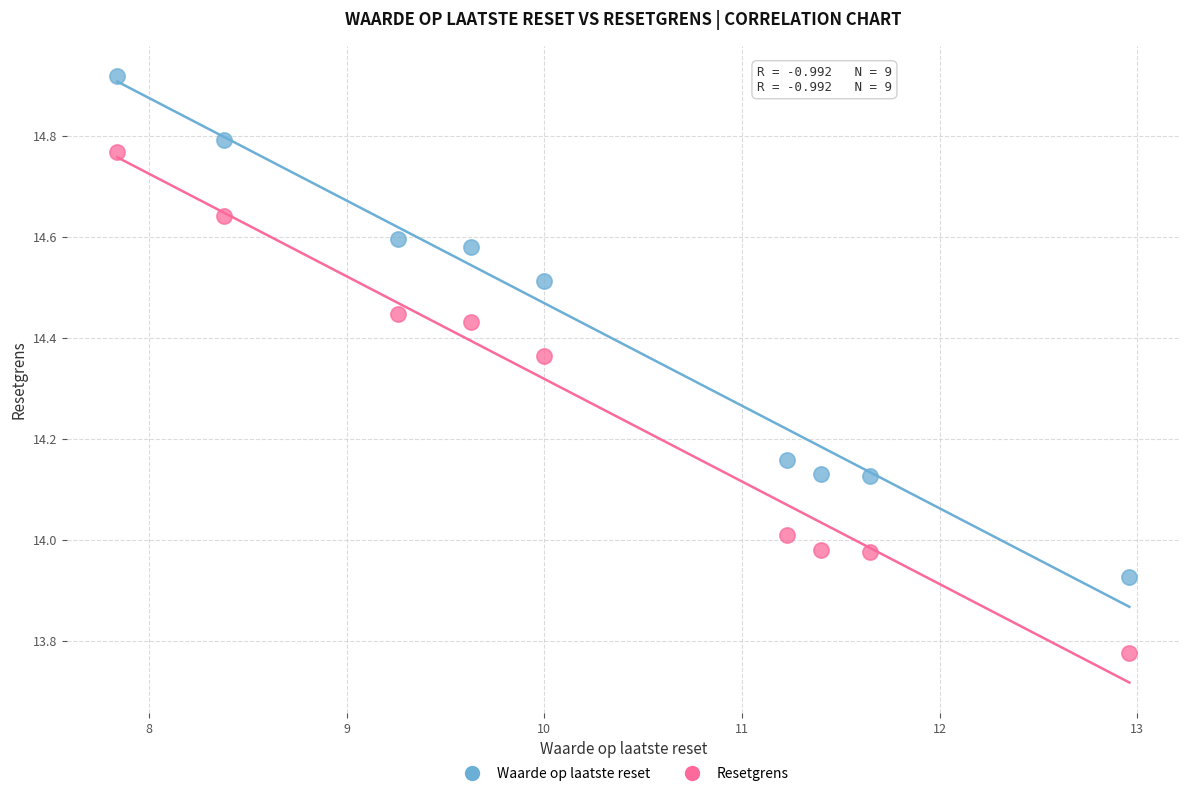

Across all data points, what is the range of Y values (max minus min)?

1.1